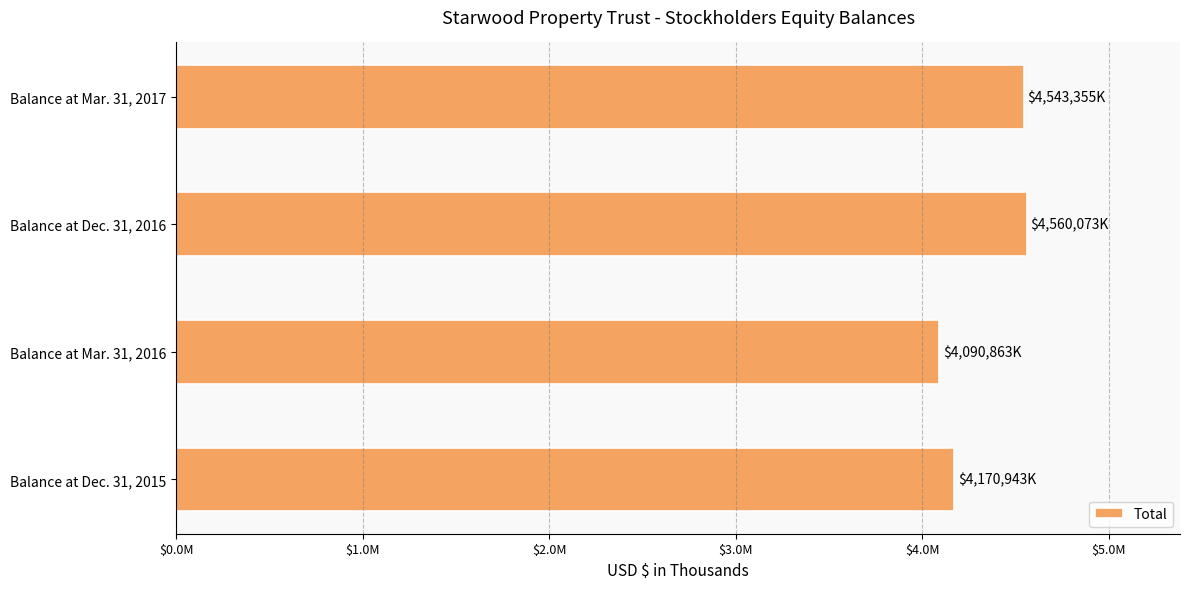

What is the greatest value displayed?

4560073